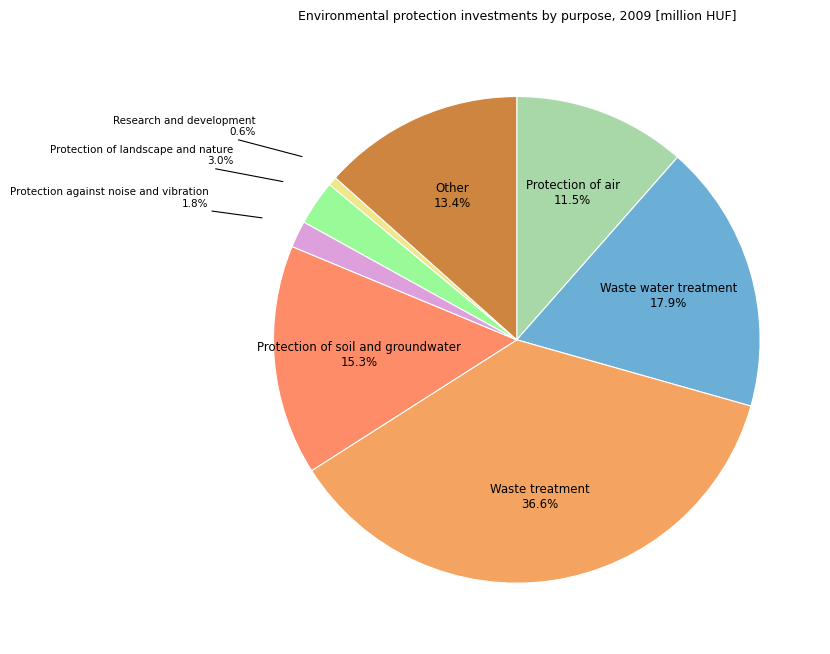

True or false: Protection of air accounts for 1% of the total.

False